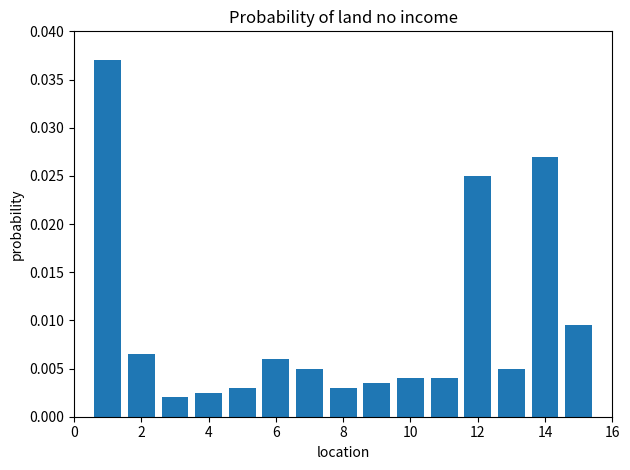

How many distinct data groups are displayed?

1